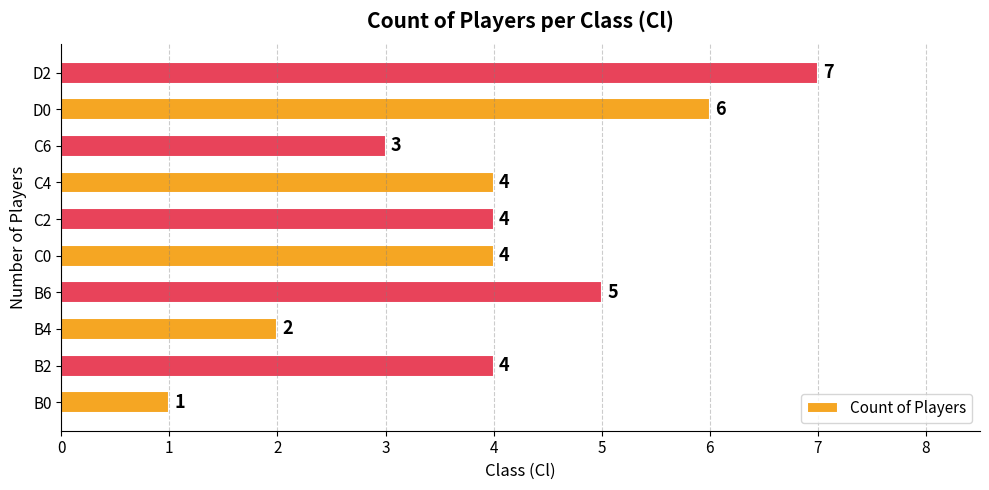

How many bars are there in total?

10